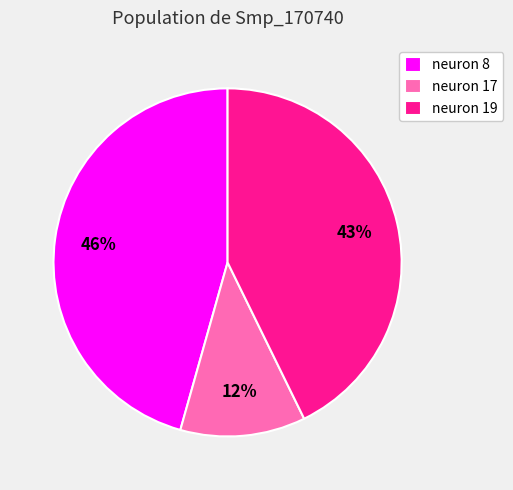

Is the sum of neuron 8 and neuron 17 greater than half?

Yes